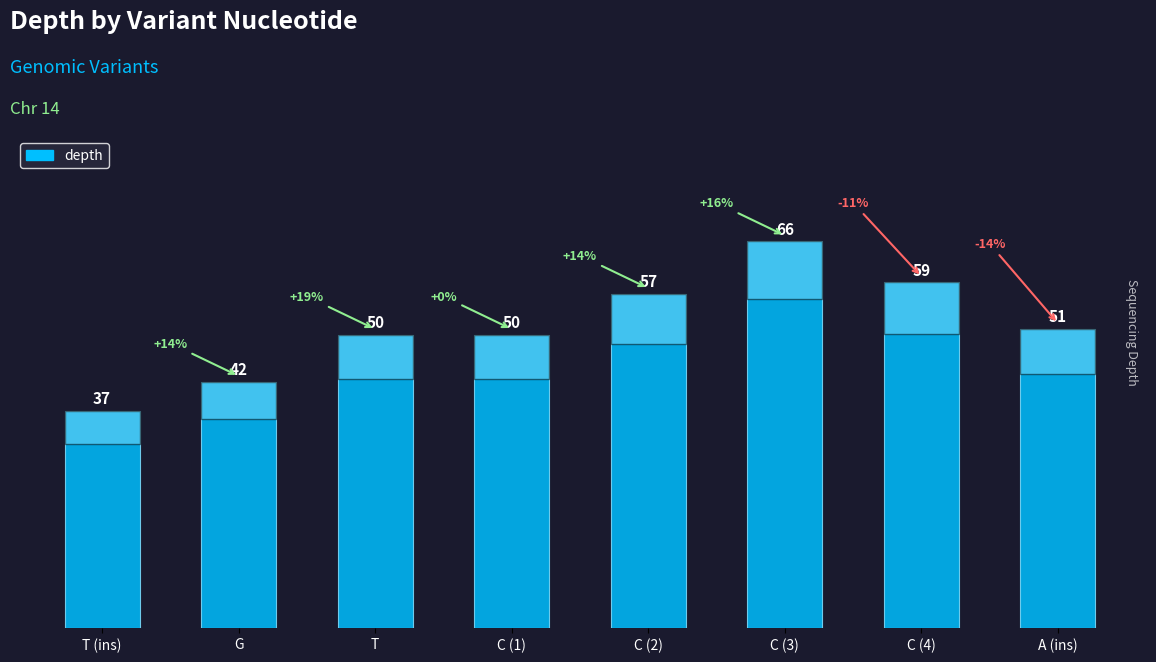

What is the ratio of the value at C (3) to the value at C (4)?

1.1